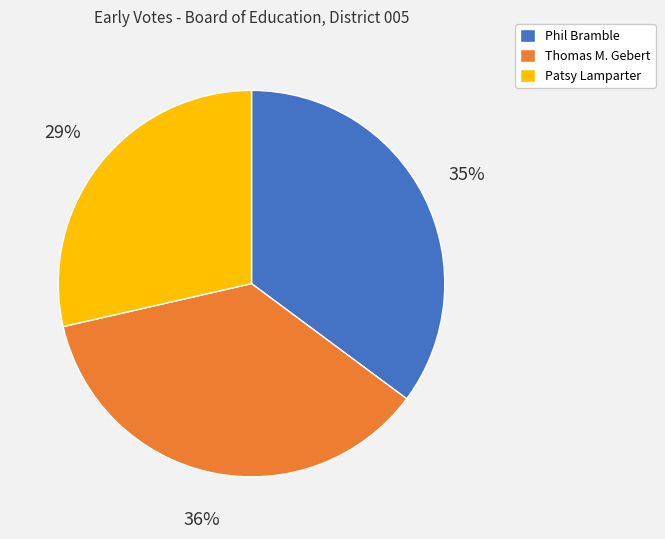

Is it true that Thomas M. Gebert is 22% of the pie?

False